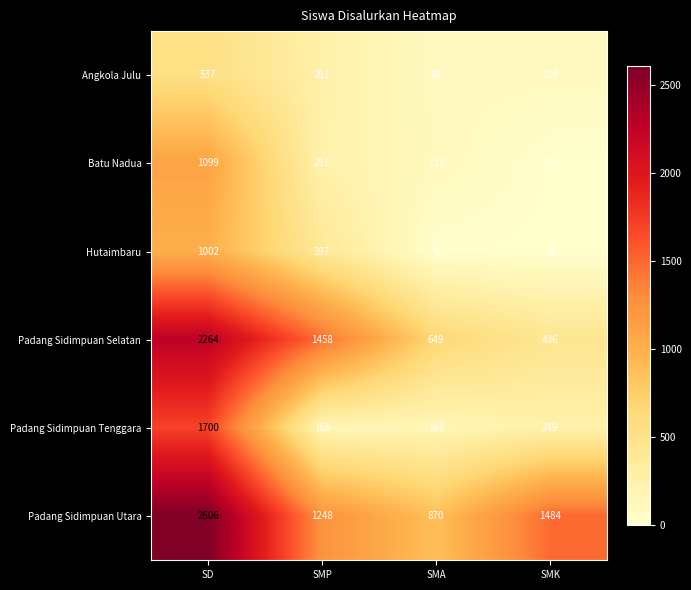

What is the difference between the maximum and minimum values in the Padang Sidimpuan Selatan series?

1828